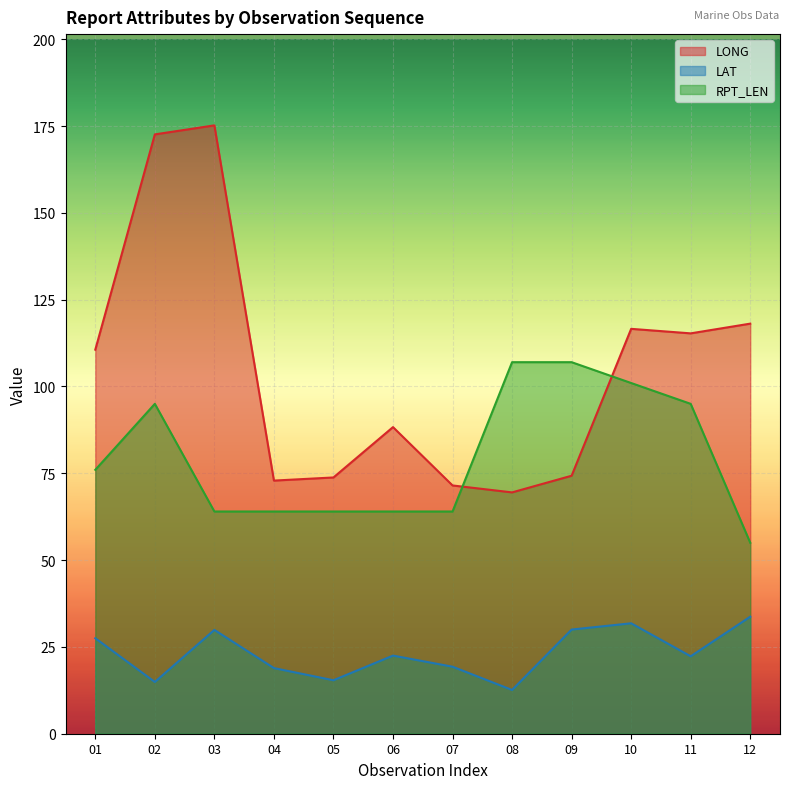

Is it true that RPT_LEN equals 64.0 at 03?

True